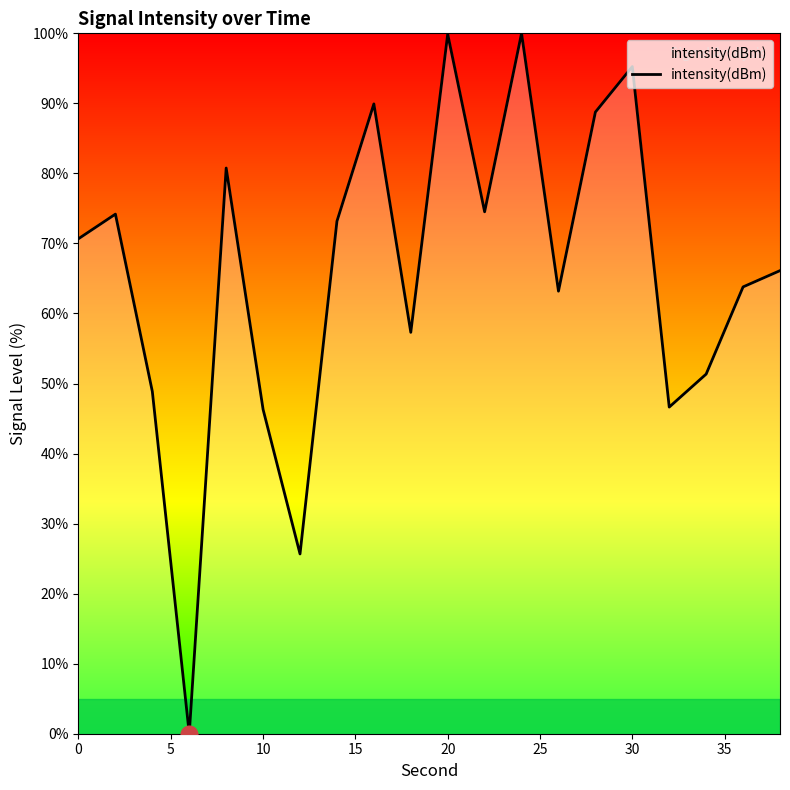

What is the maximum value shown in the chart?

100.0